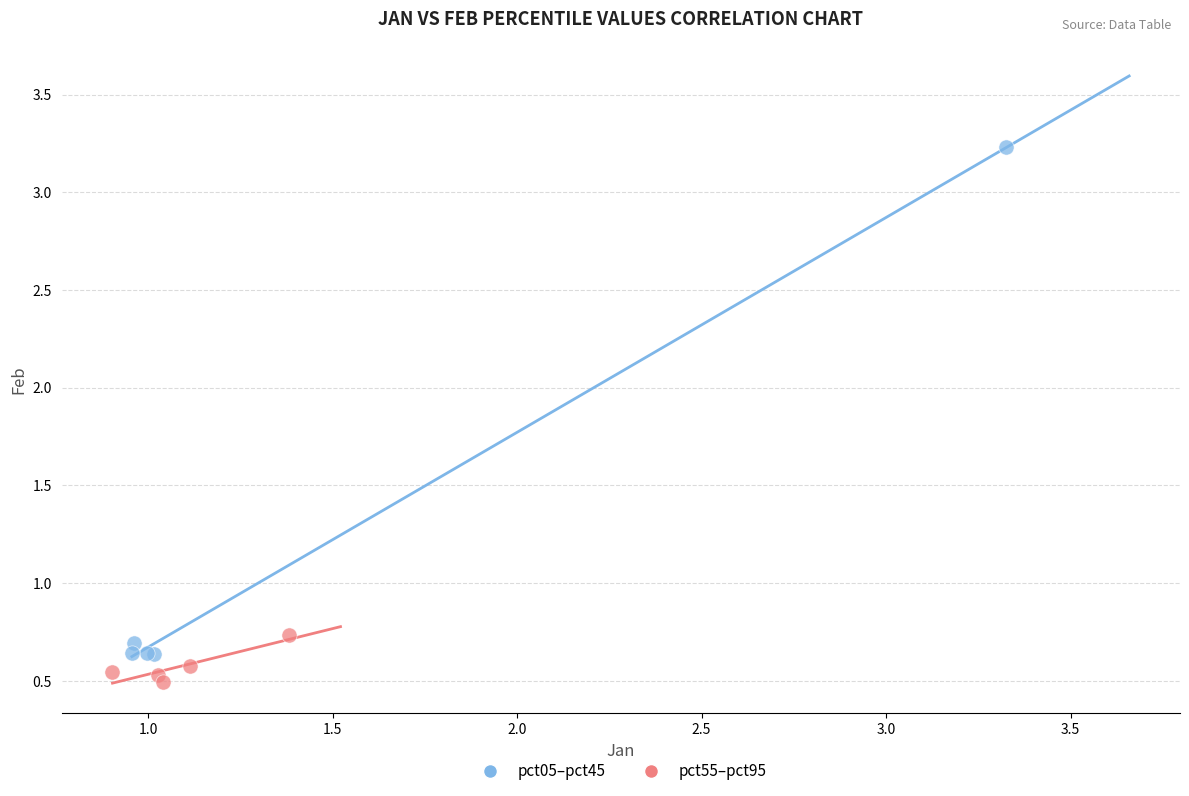

Which series reaches the minimum Y coordinate?

pct55–pct95